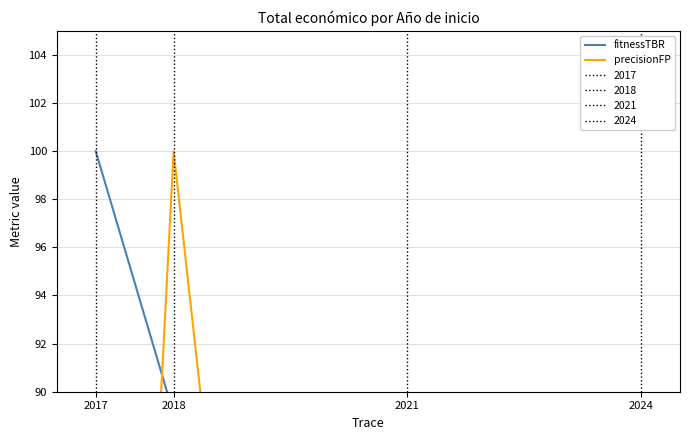

How many data points in fitnessTBR are above 89?

2